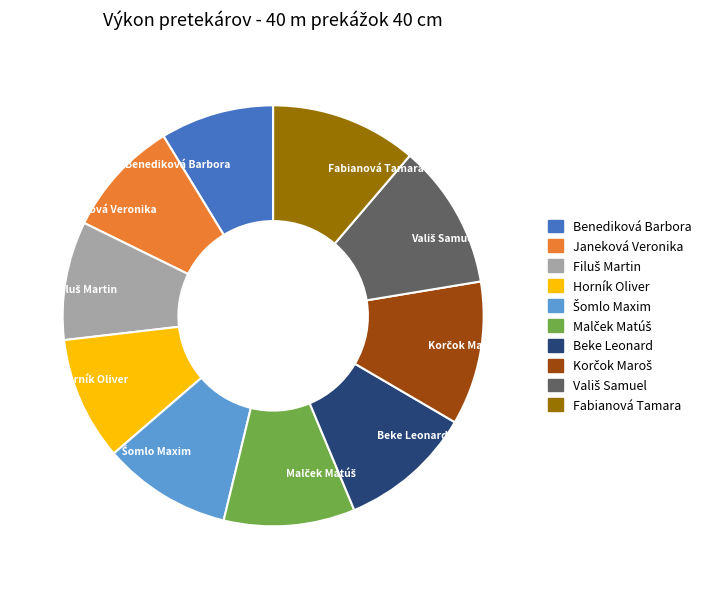

Is it true that Horník Oliver is 9% of the pie?

True